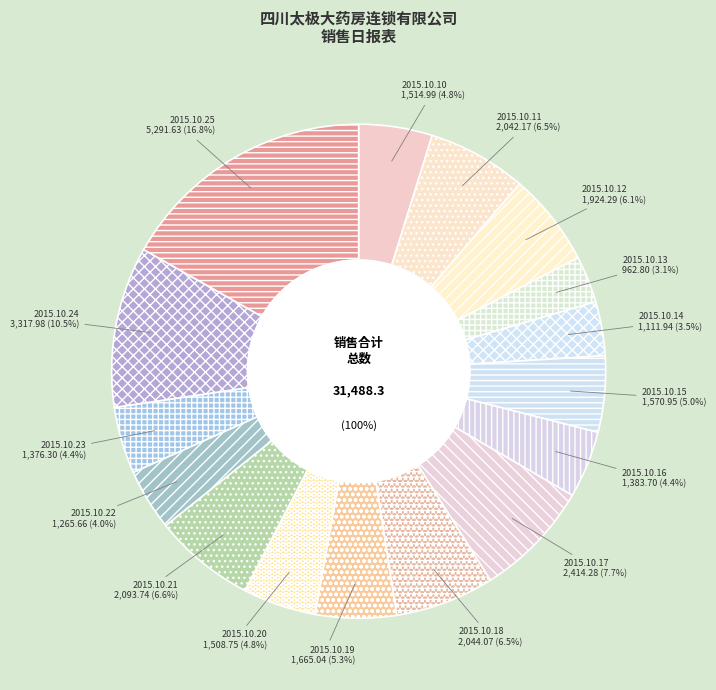

Is 2015.10.18 the majority of the pie?

No